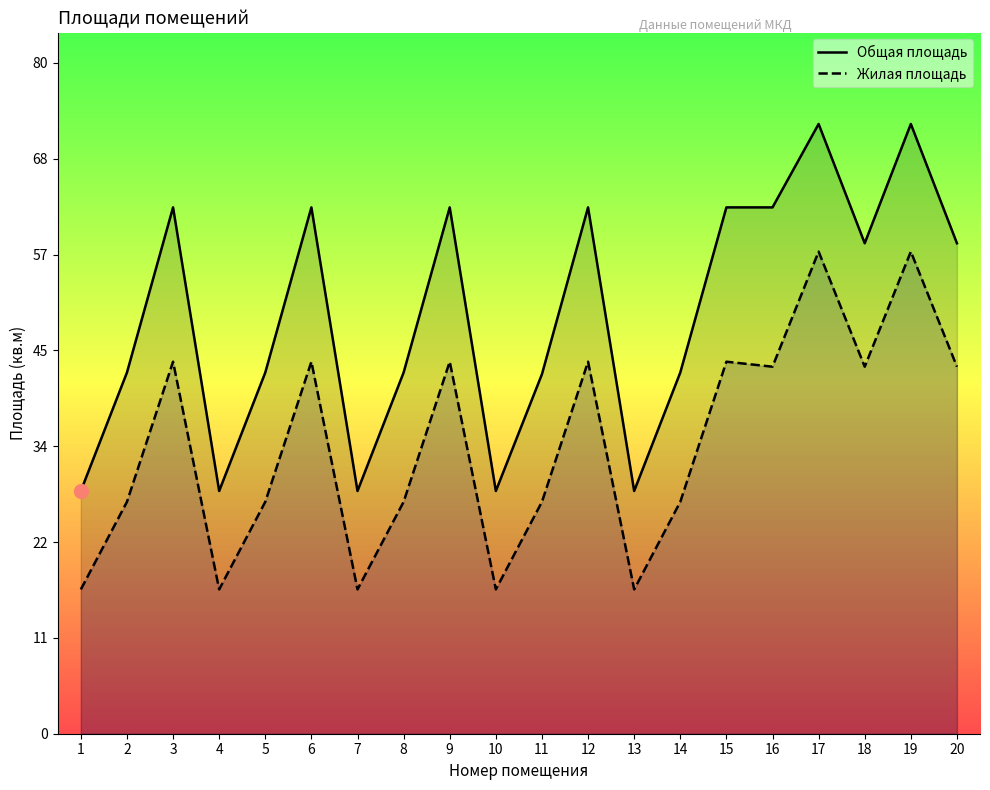

How many lines are shown in the chart?

2